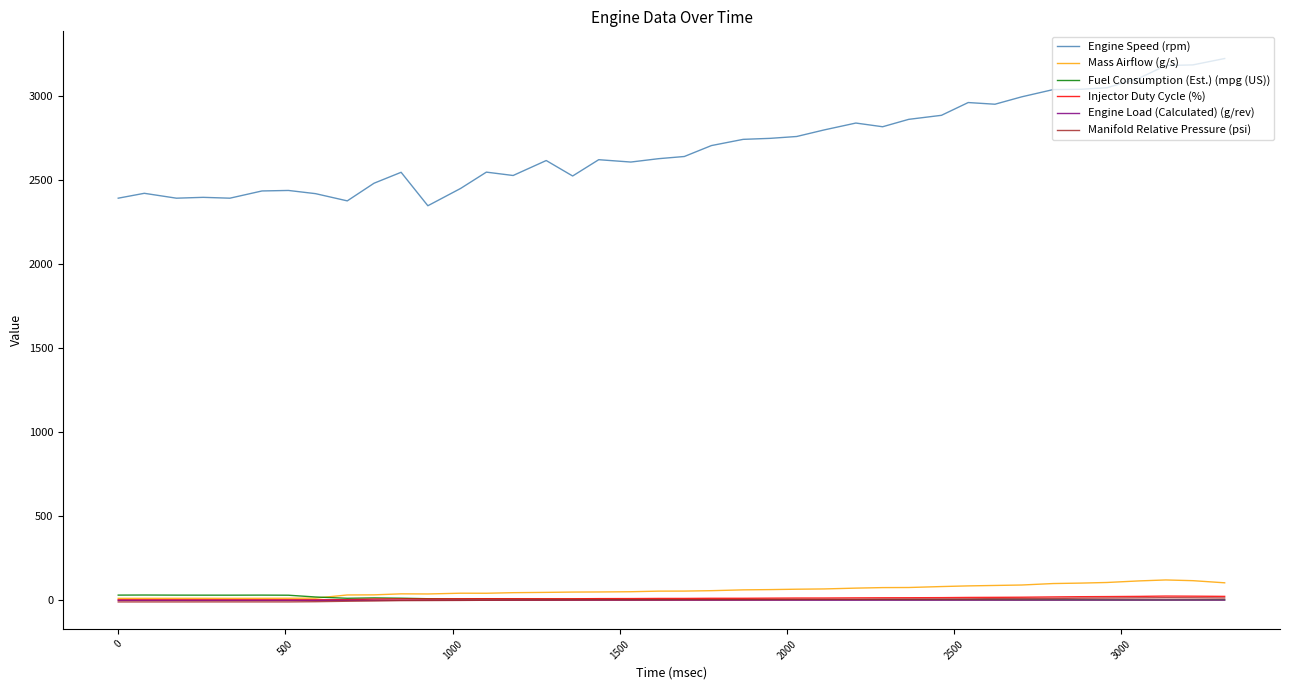

Which series has the largest range (max minus min)?

Engine Speed (rpm)